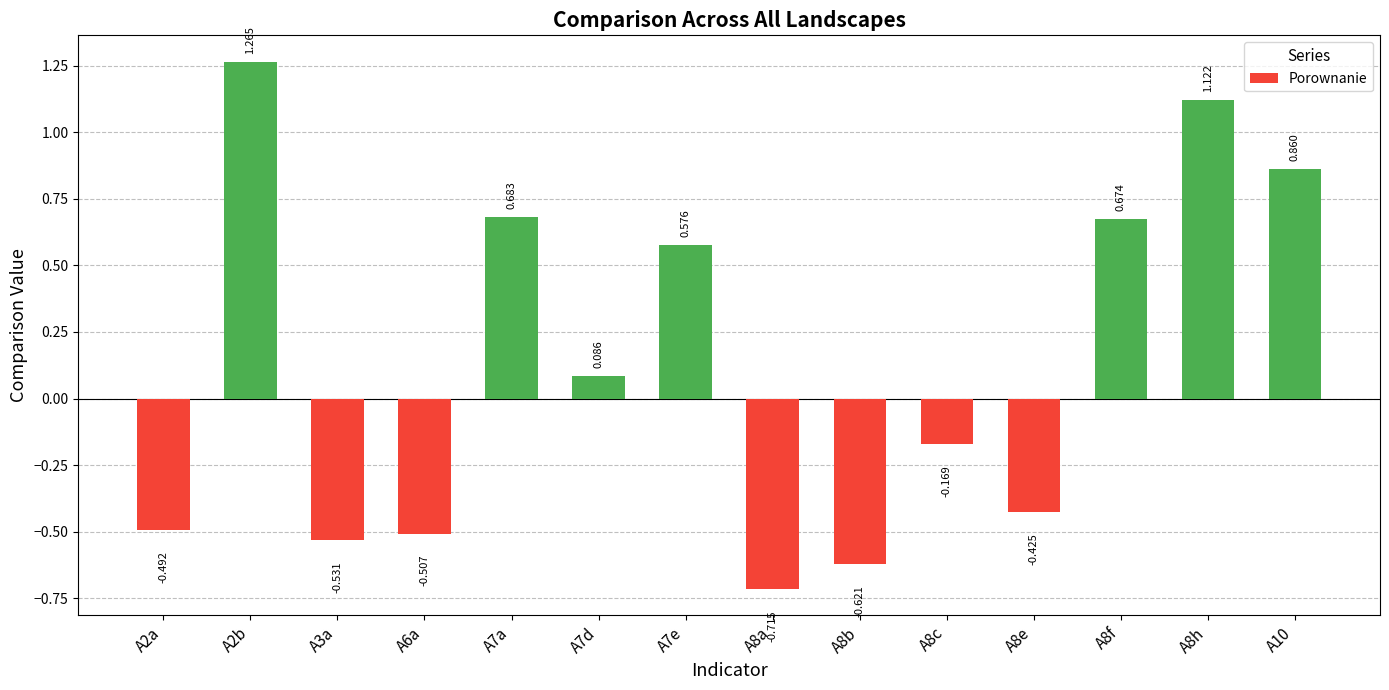

Is it true that the value at A7a is 0.7?

True